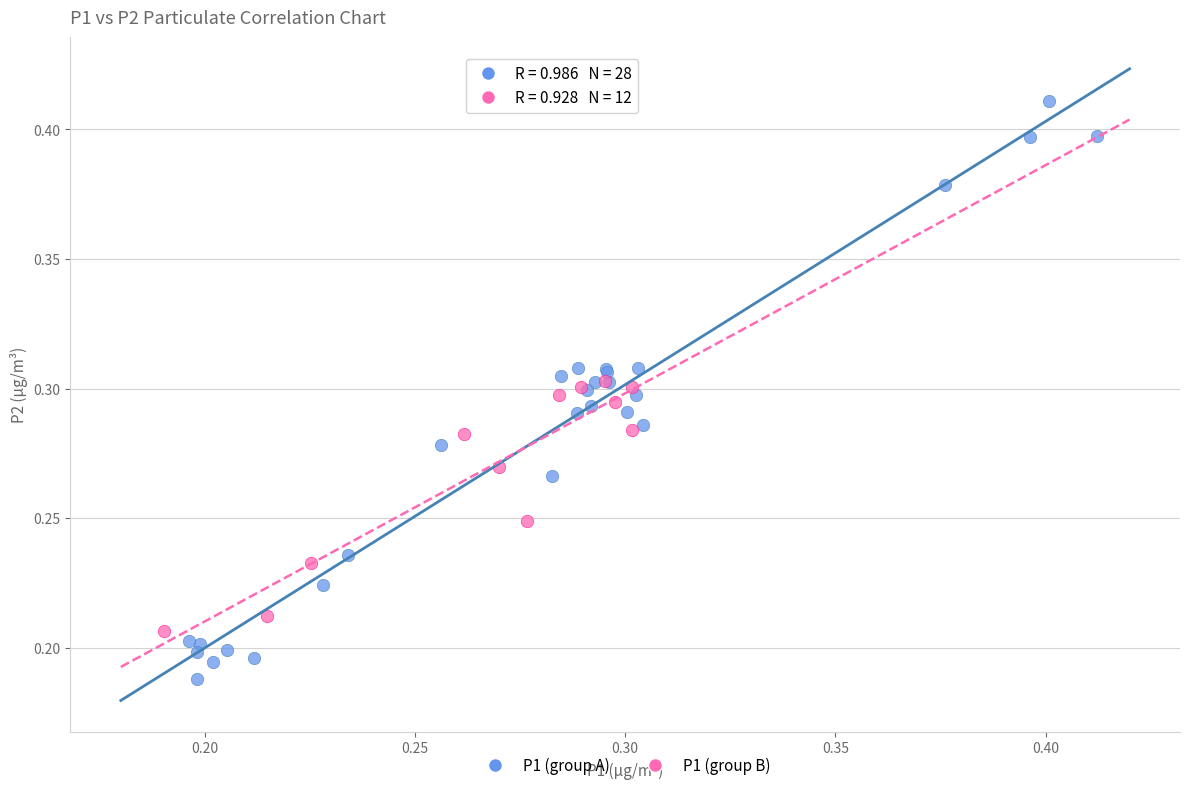

Which series contains the lowest Y value?

P1 (group A)